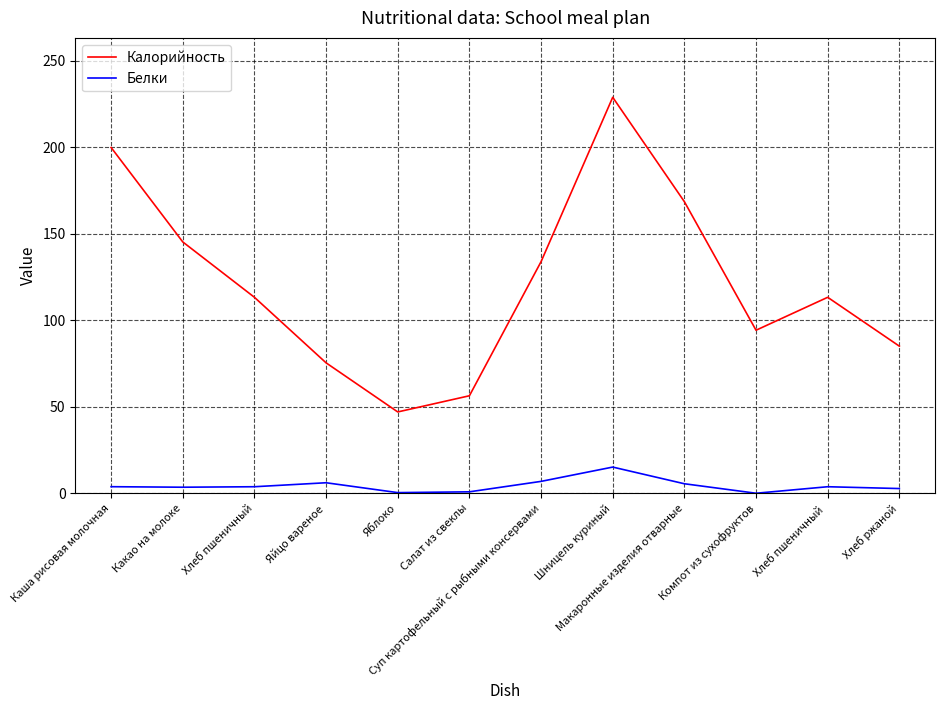

Read the Калорийность value at Шницель куриный.

228.8